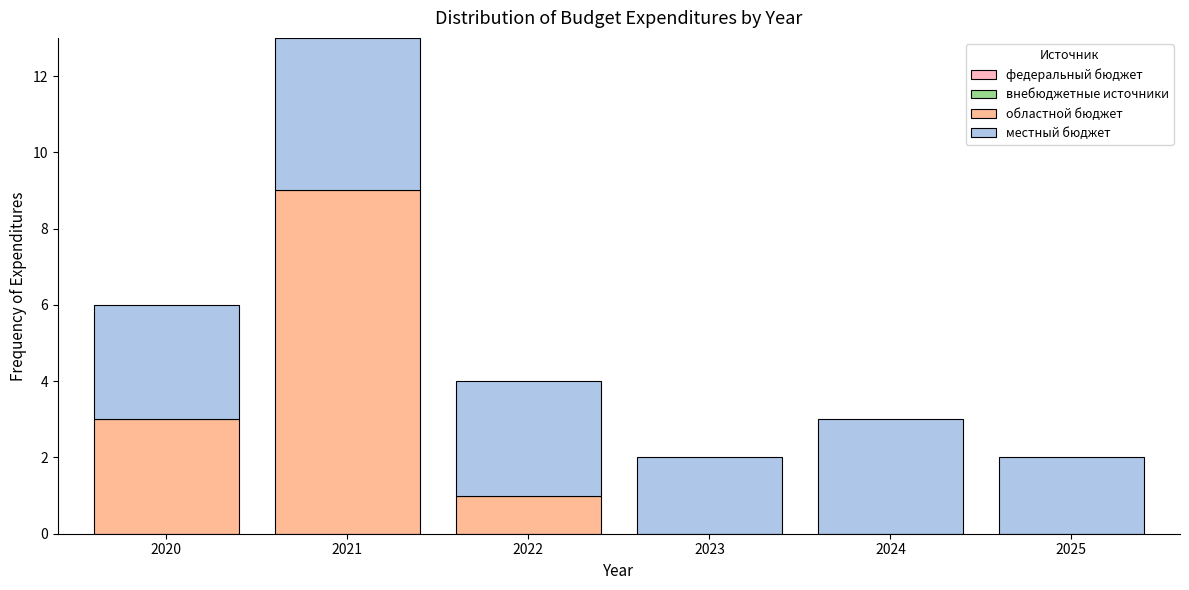

Reading right to left, what are the values for областной бюджет?

2025=0	2024=0	2023=0	2022=1	2021=9	2020=3